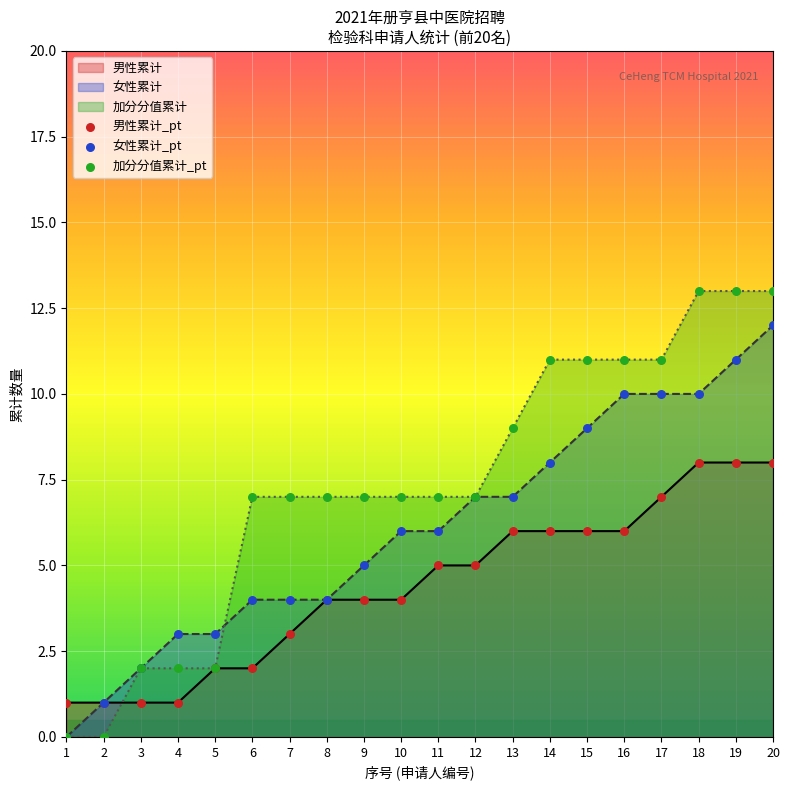

Which series has the largest Y range (max minus min)?

加分分值累计_pt